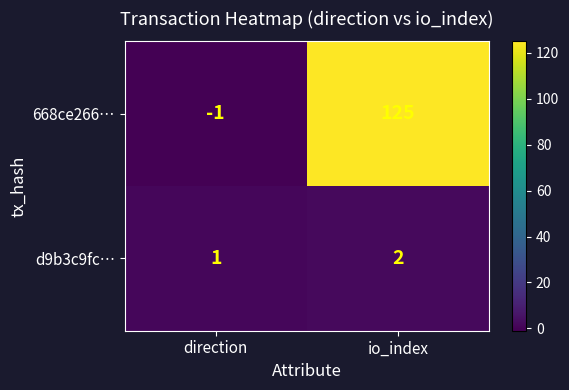

Rank the series at io_index from highest to lowest value.

668ce266…, d9b3c9fc…